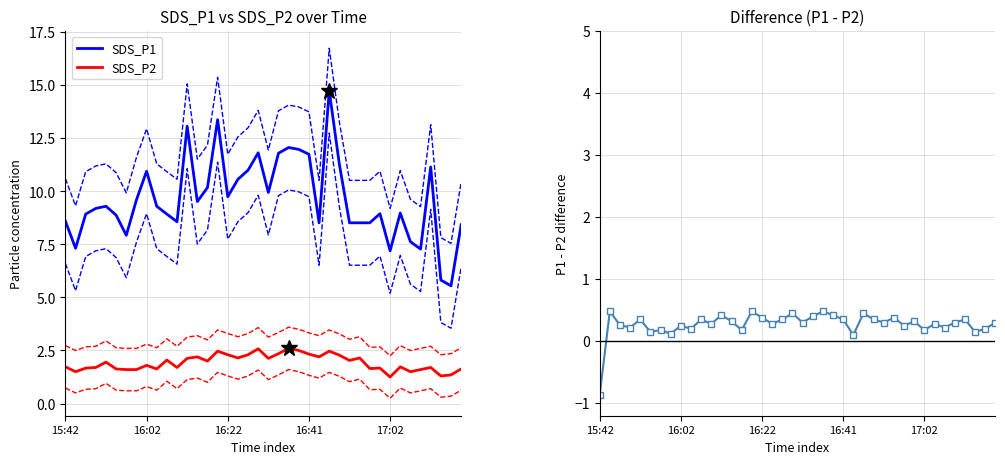

The SDS_P1 series shows 10.3 at 17:02. True or false?

False